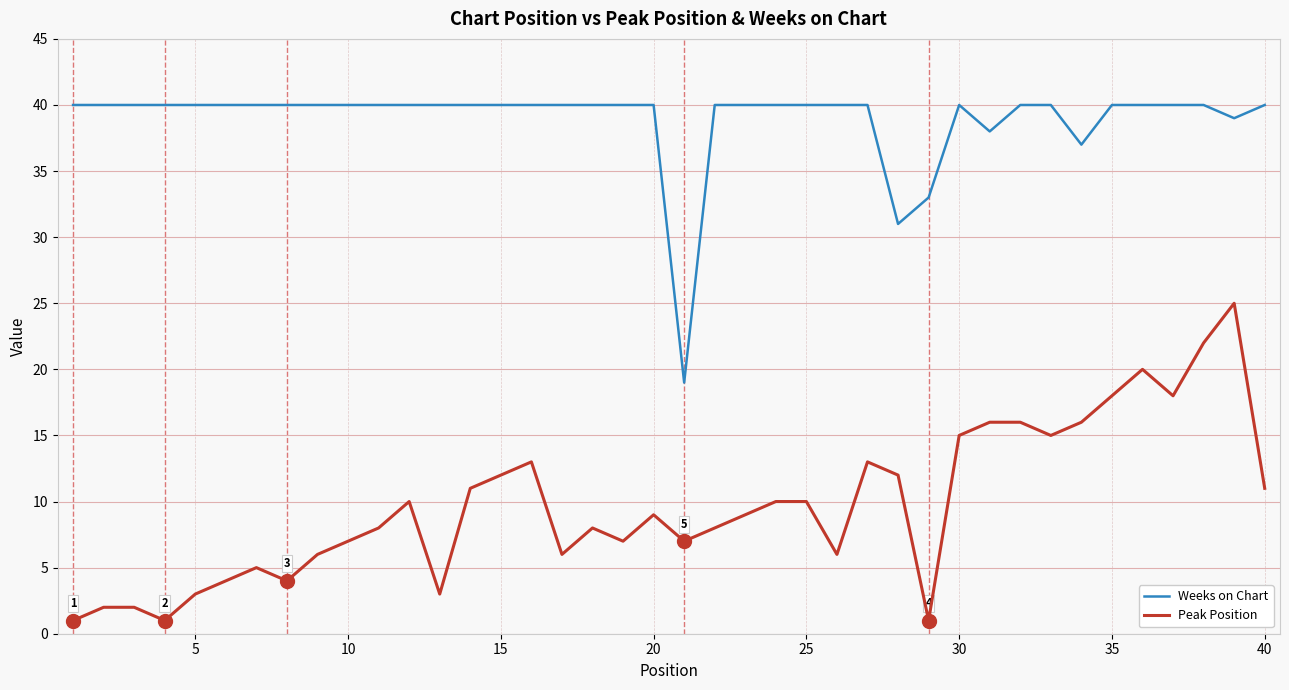

True or false: Peak Position and Weeks on Chart cross at least once.

False